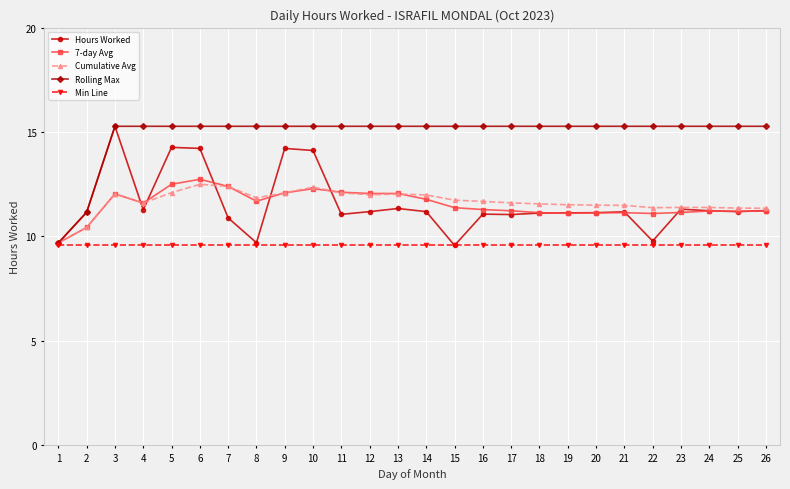

What is the value of the Cumulative Avg point at the 19th from the left?

11.5